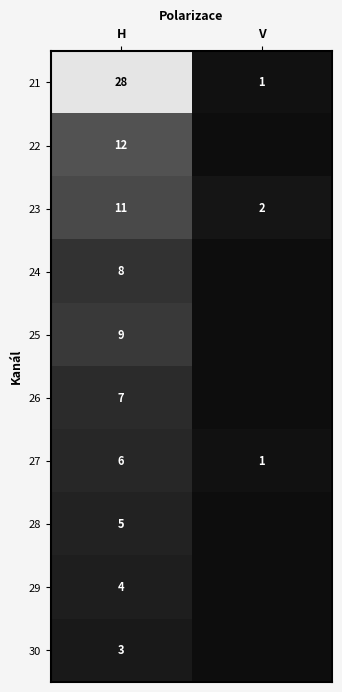

The value of 23 at V is 0.4. True or false?

False